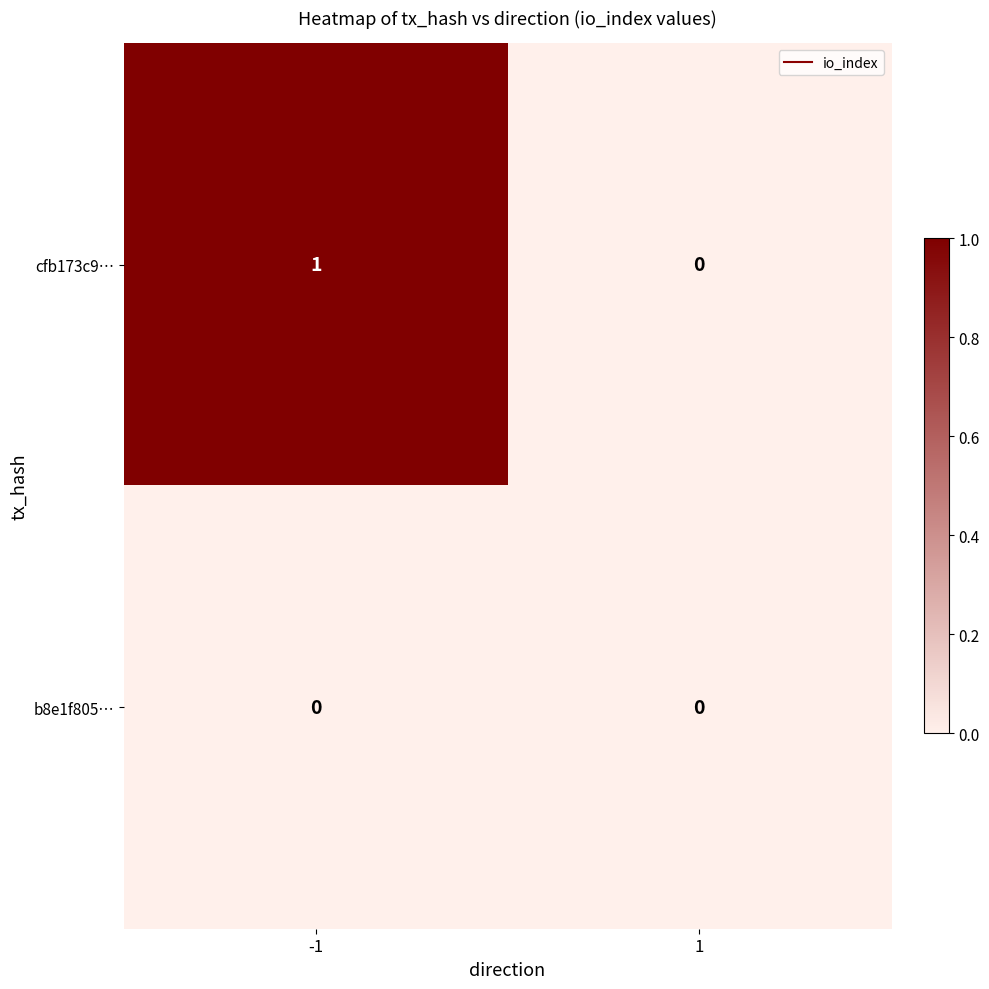

Reading left to right, list all the values displayed in this chart.

cfb173c9…: 1	0
b8e1f805…: 0	0